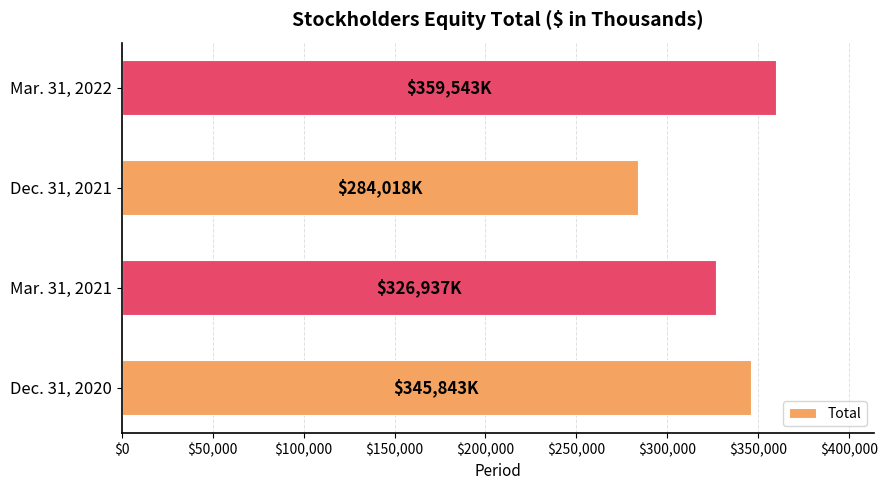

Rank the categories by value from lowest to highest.

Dec. 31, 2021, Mar. 31, 2021, Dec. 31, 2020, Mar. 31, 2022